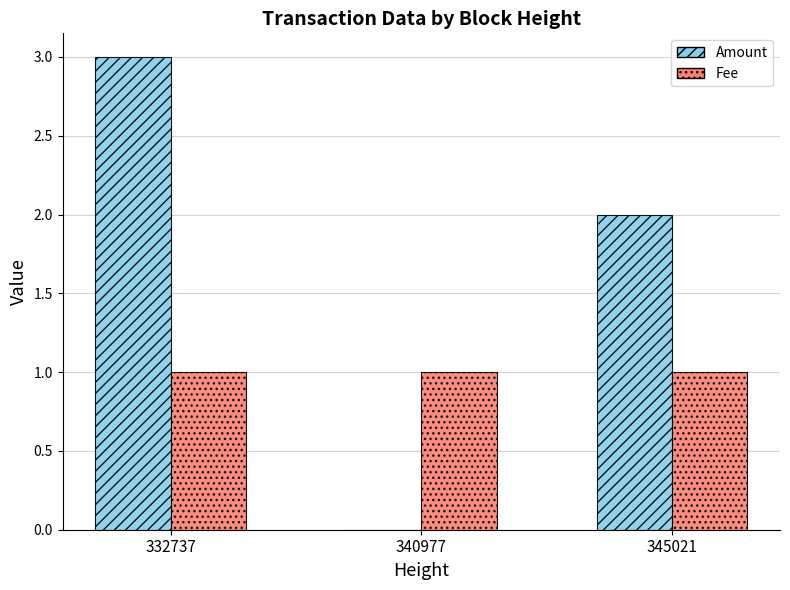

Reading left to right, extract all data points from this chart.

Amount: 3.0	0.0	2.0
Fee: 1.0	1.0	1.0